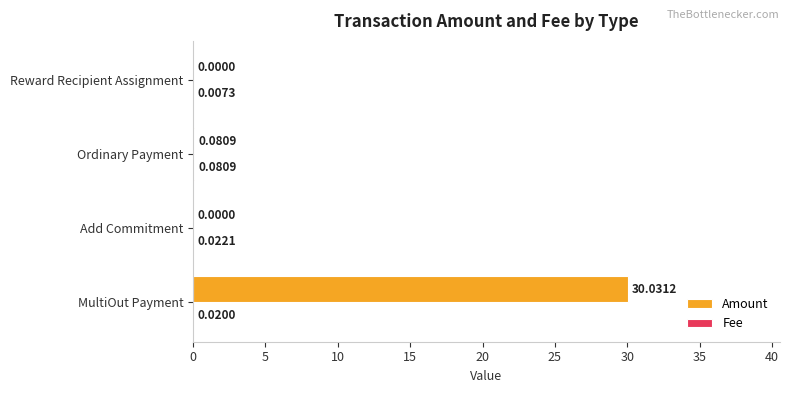

Between MultiOut Payment and Reward Recipient Assignment, which series saw the biggest shift?

Amount